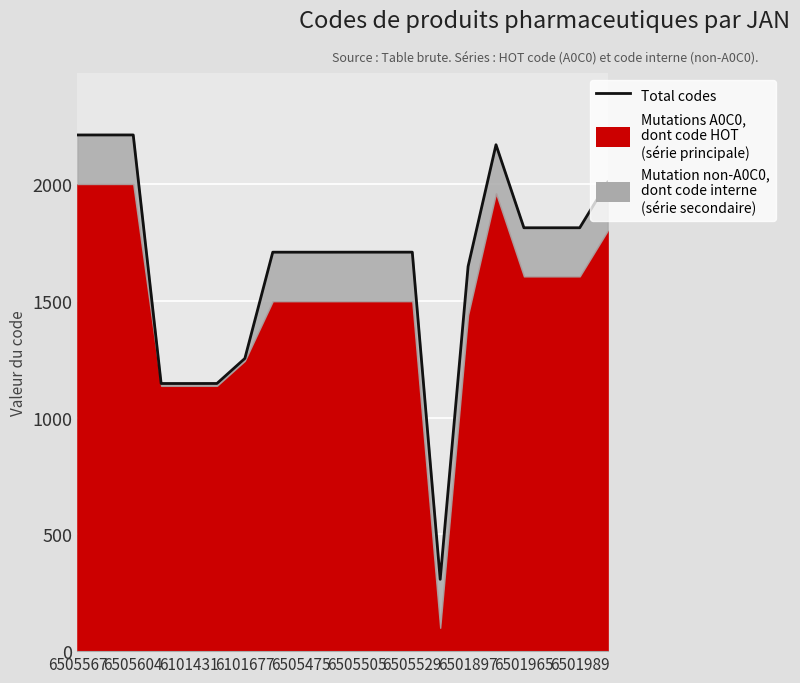

What is the greatest value displayed?

2210.0